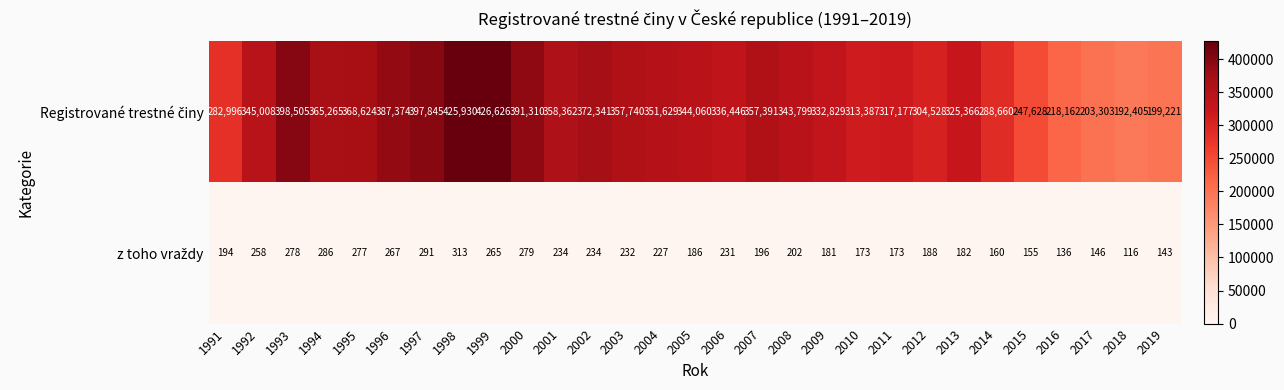

At which category does the chart reach its peak across all series?

1999